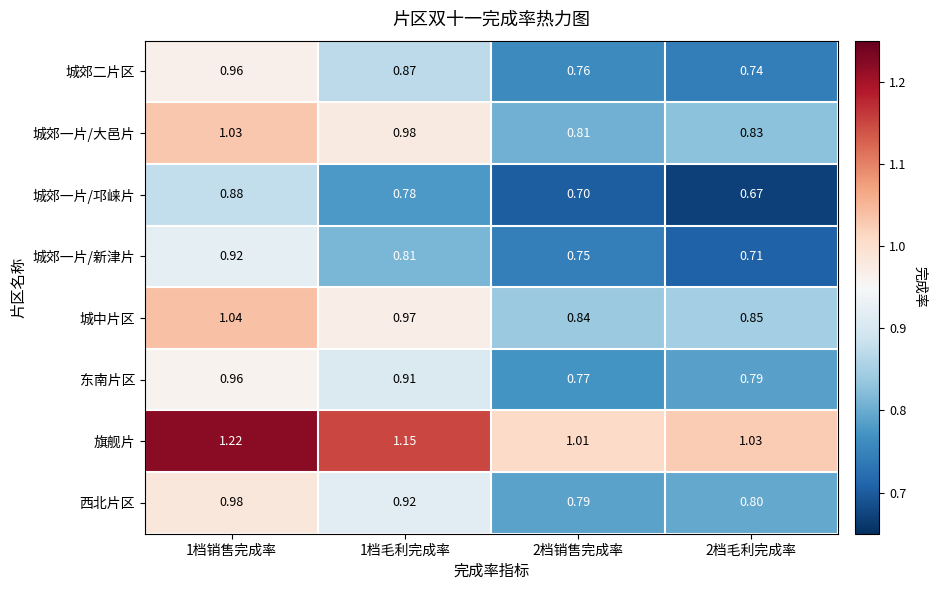

Which series has the largest total across all categories?

旗舰片